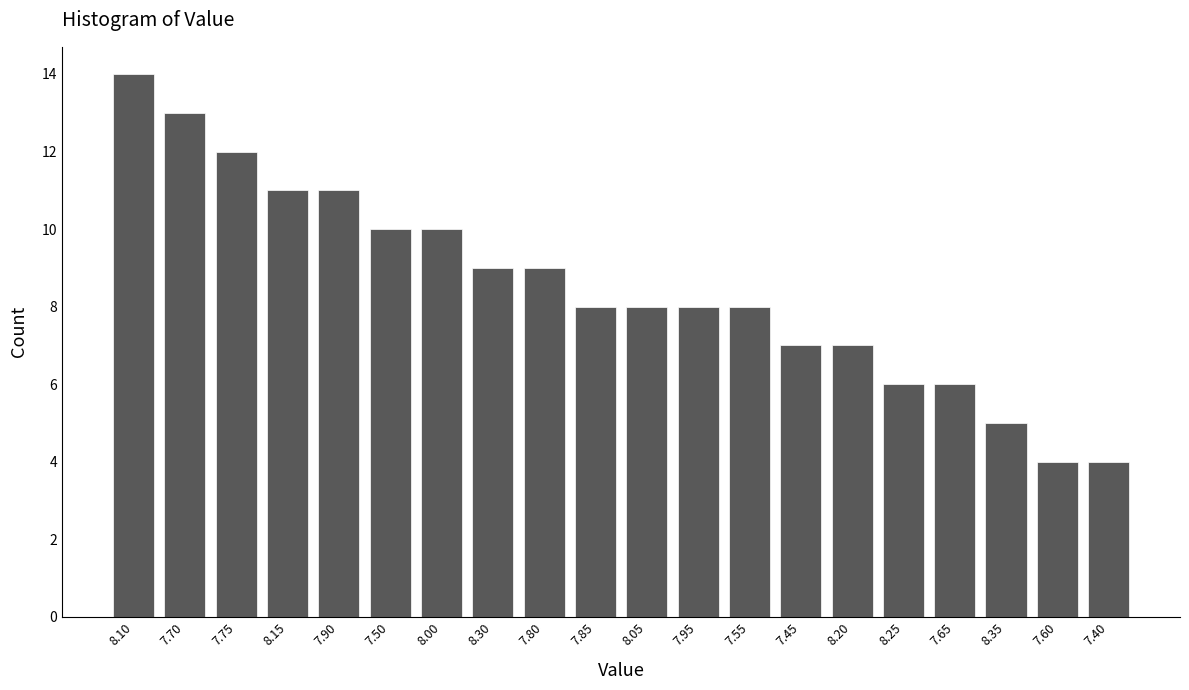

Reading right to left, transcribe all the data shown in this chart.

4	4	5	6	6	7	7	8	8	8	8	9	9	10	10	11	11	12	13	14